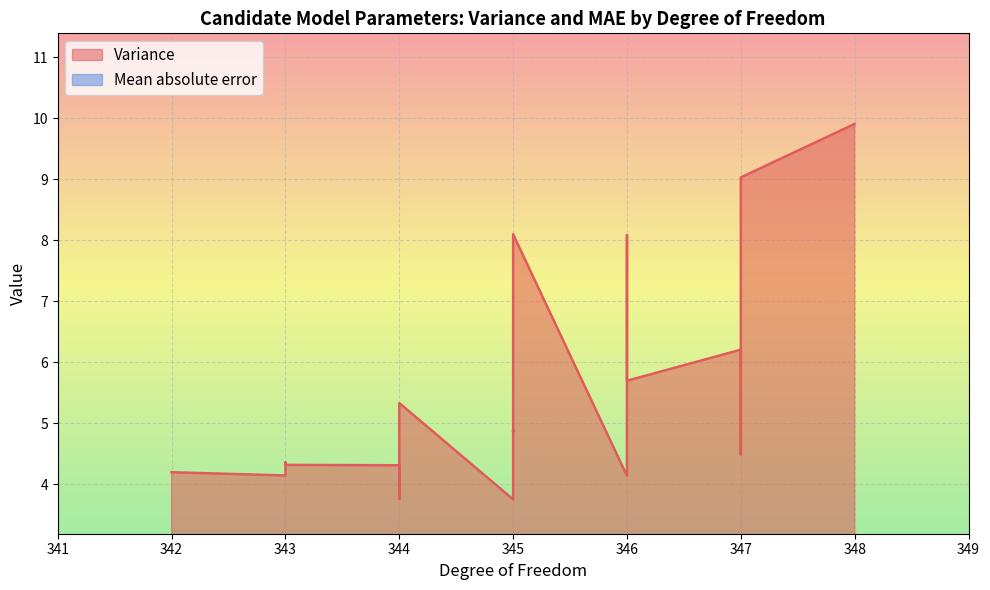

What are all the series names shown in the legend?

Variance, Mean absolute error